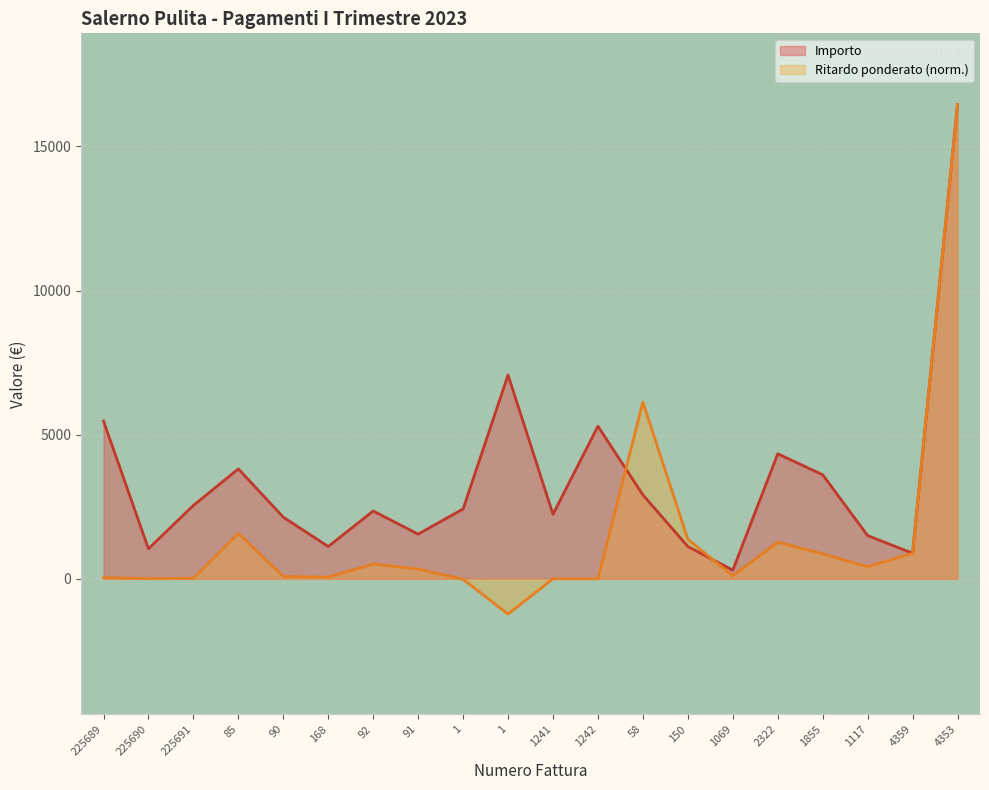

Which series has the widest spread of values?

Ritardo ponderato (norm.)